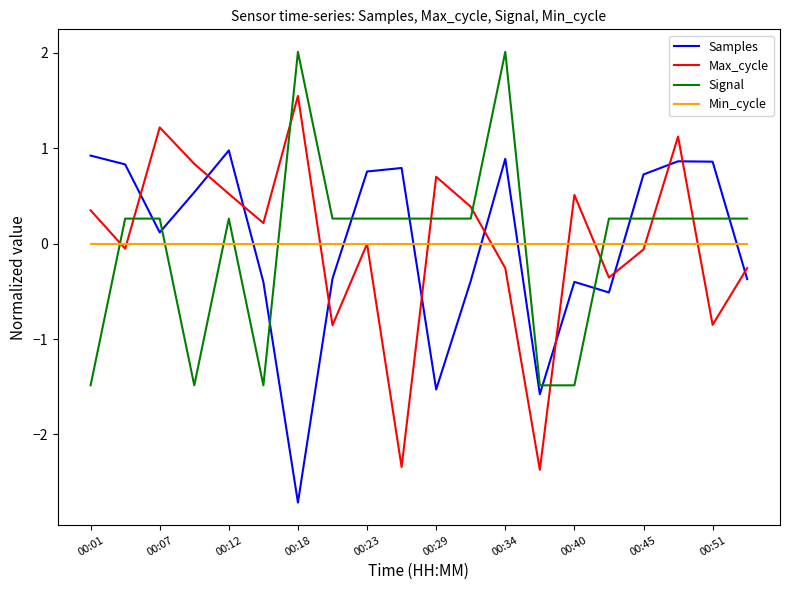

True or false: Samples and Min_cycle intersect in this chart.

True